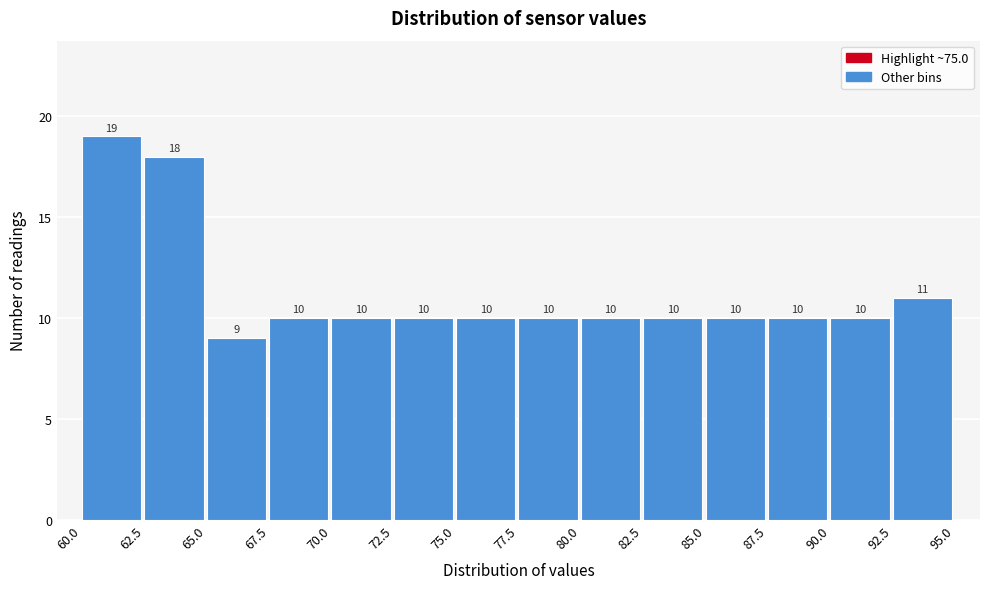

Reading left to right, transcribe this chart: for each bar, give the range it covers on the x-axis and its height.

60.0 to 62.5: 19
62.5 to 65.0: 18
65.0 to 67.5: 9
67.5 to 70.0: 10
70.0 to 72.5: 10
72.5 to 75.0: 10
75.0 to 77.5: 10
77.5 to 80.0: 10
80.0 to 82.5: 10
82.5 to 85.0: 10
85.0 to 87.5: 10
87.5 to 90.0: 10
90.0 to 92.5: 10
92.5 to 95.0: 11